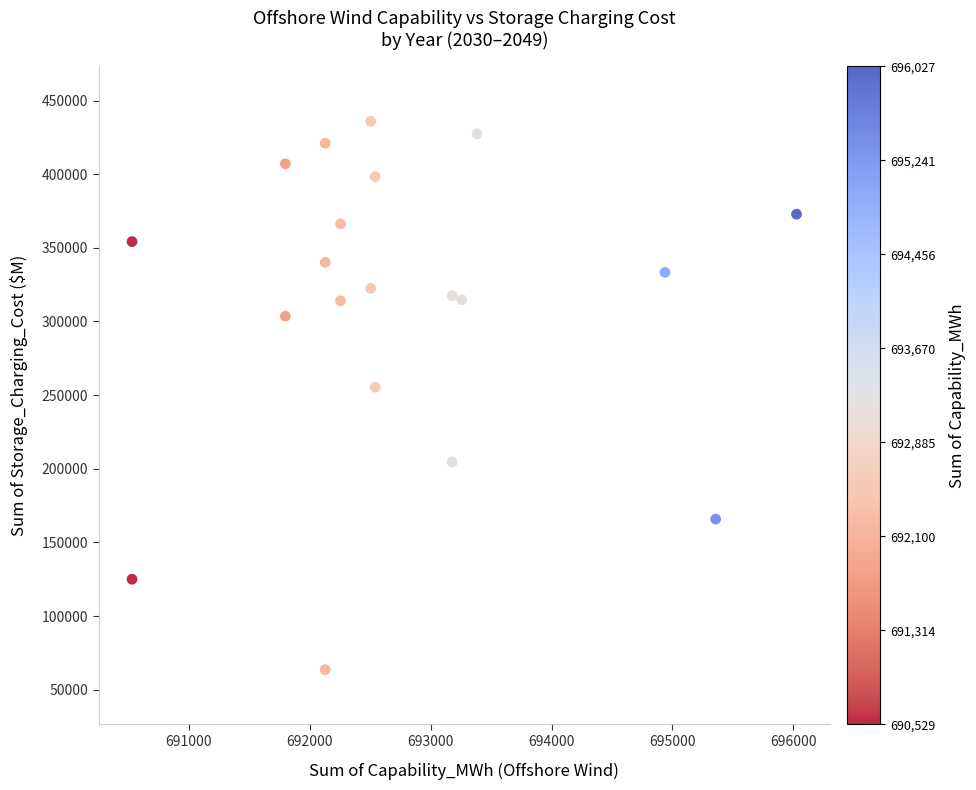

What Y value in the scatter plot is closest to 249766?

255351.5